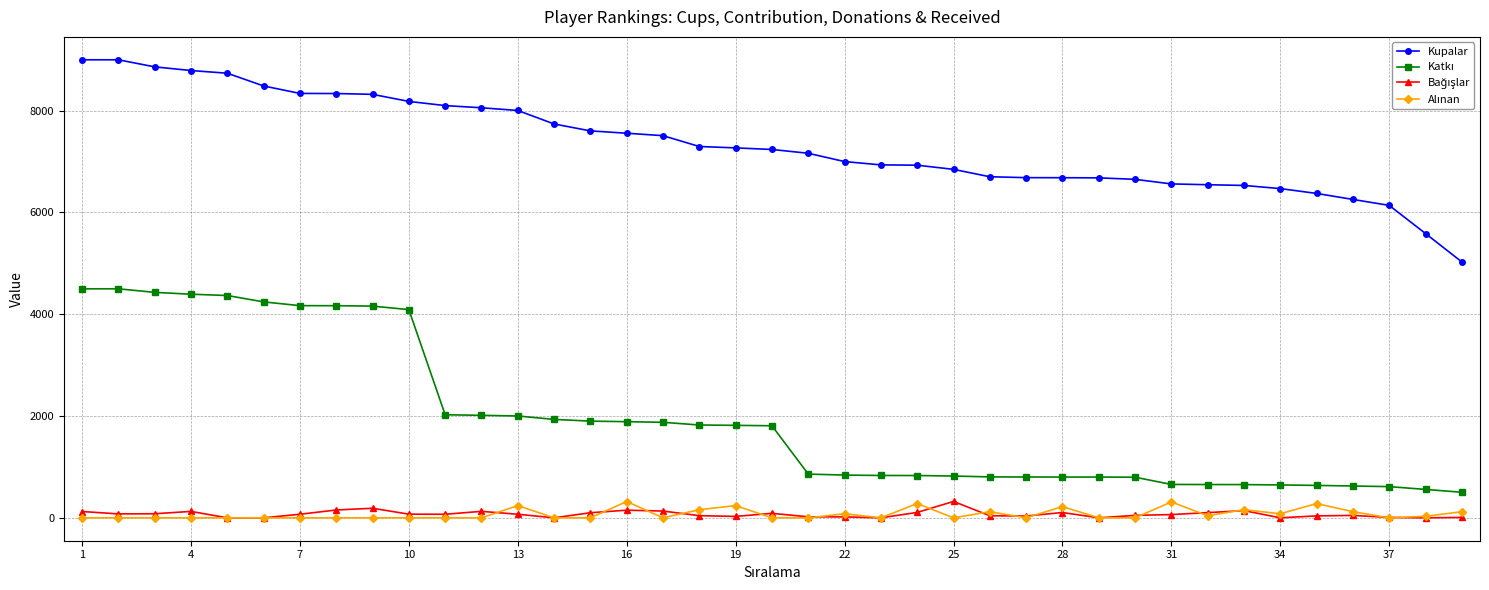

At how many categories does at least one series exceed 3313?

39